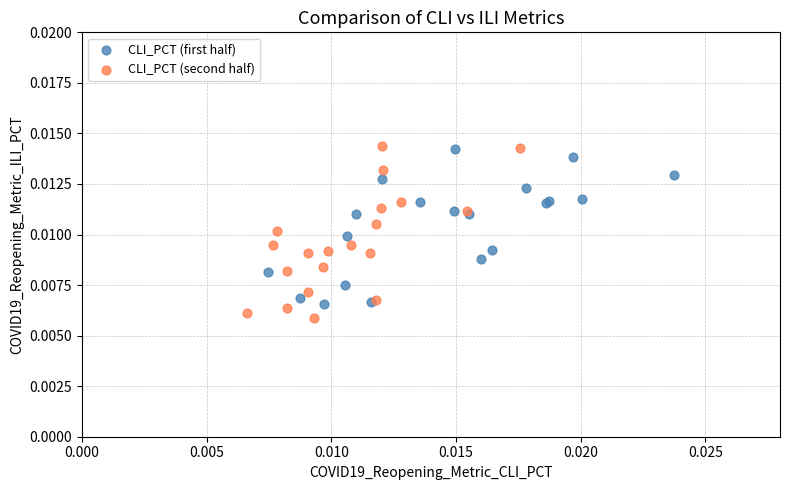

Which series has the largest Y range (max minus min)?

CLI_PCT (second half)